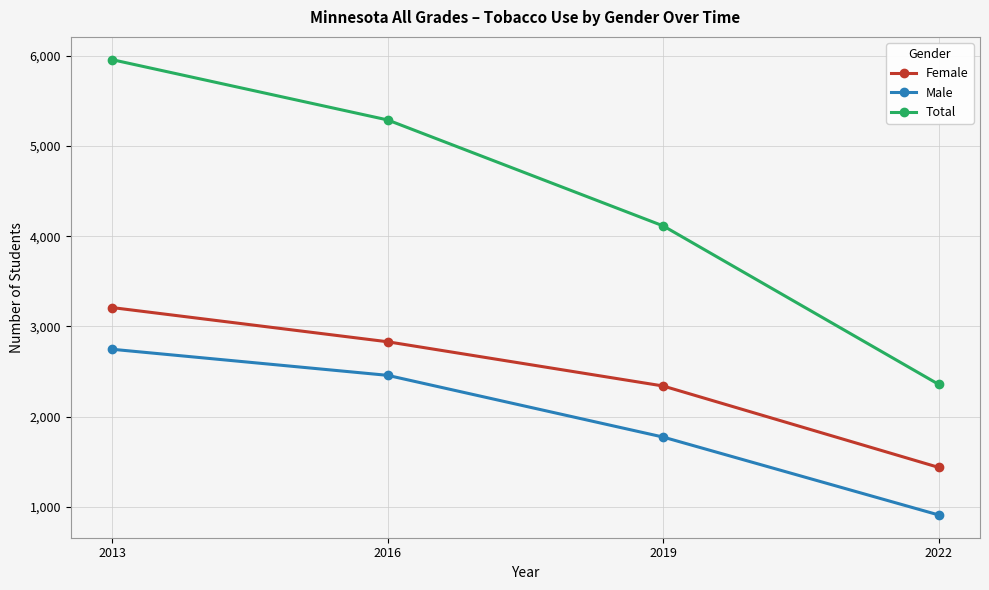

True or false: Female and Male intersect in this chart.

False